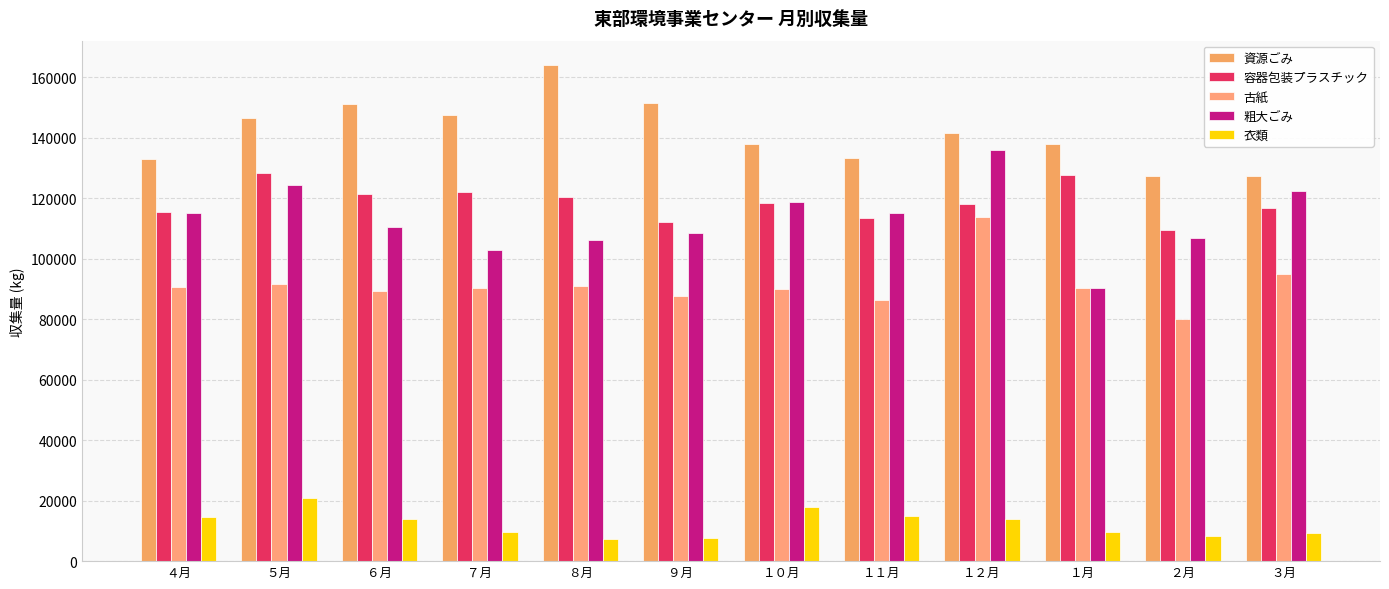

What is the spread (max minus min) of values at ４月?

118470